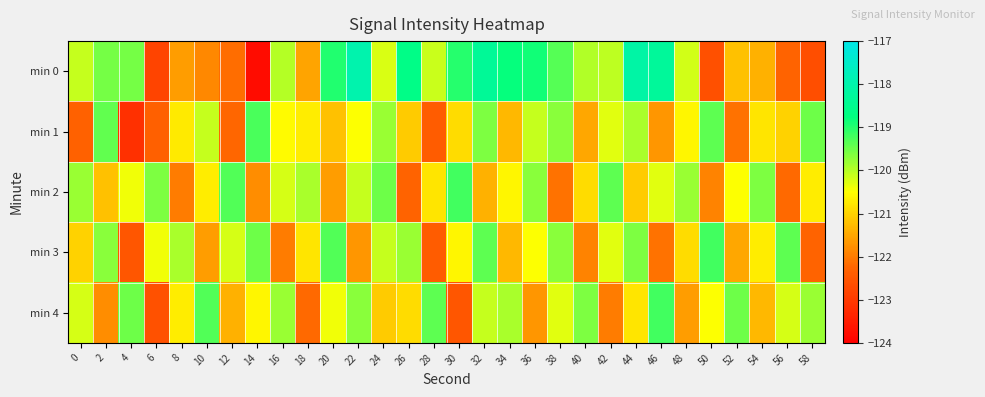

Which series has the largest total across all categories?

min 0